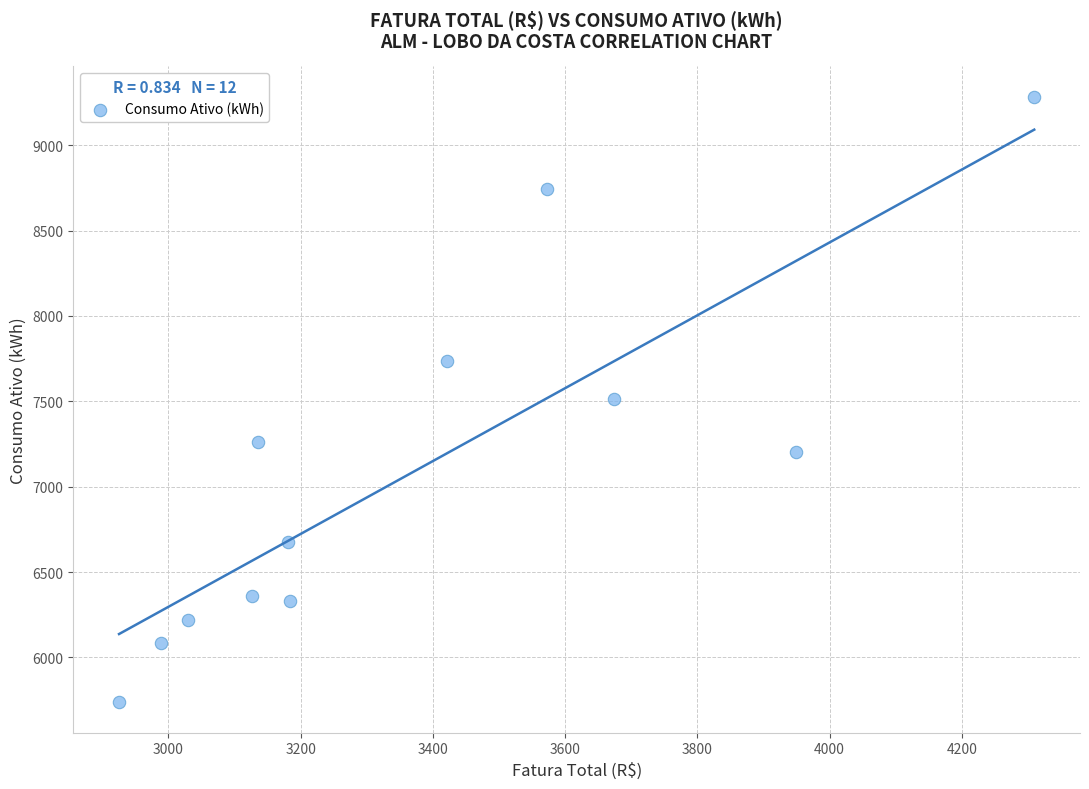

What is the range of Y values (max minus min)?

3548